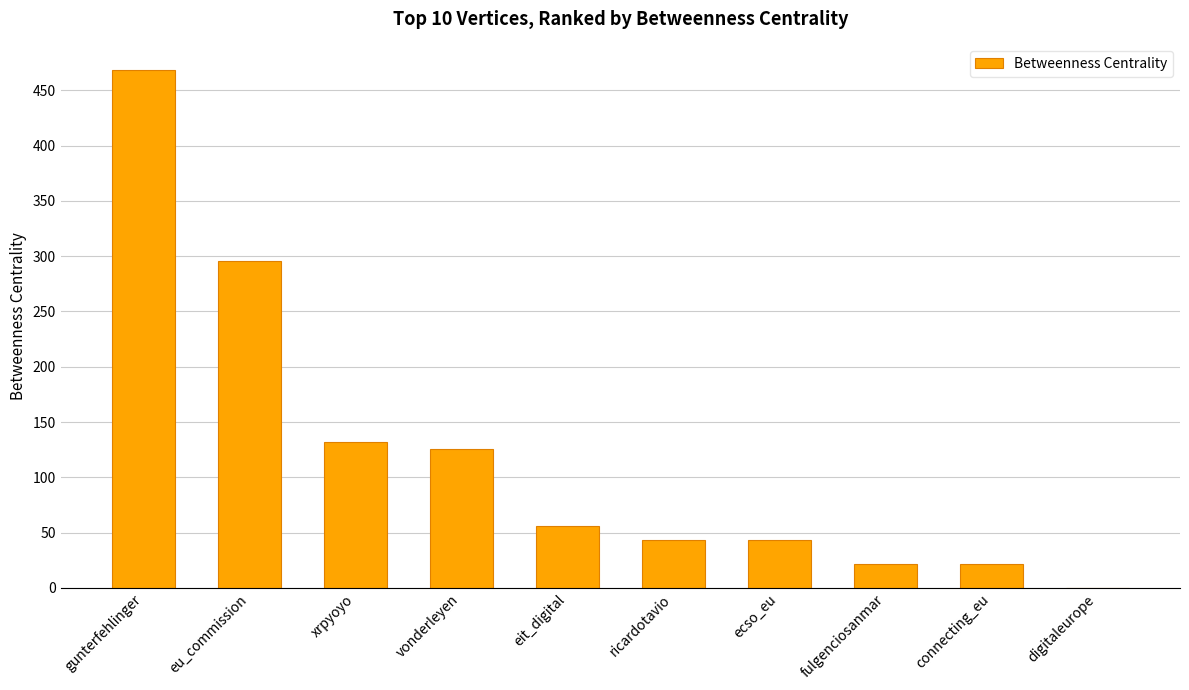

Are the bars horizontal?

No